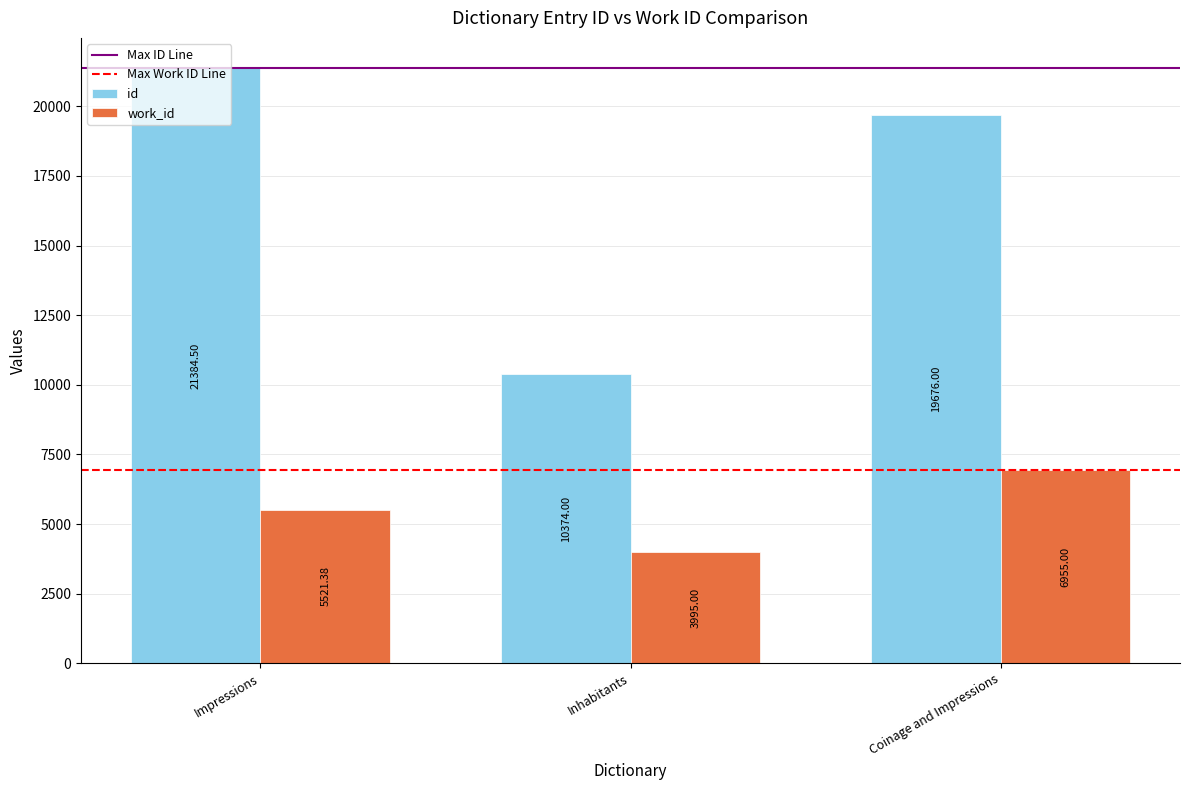

What is the average value of the id series?

17144.8